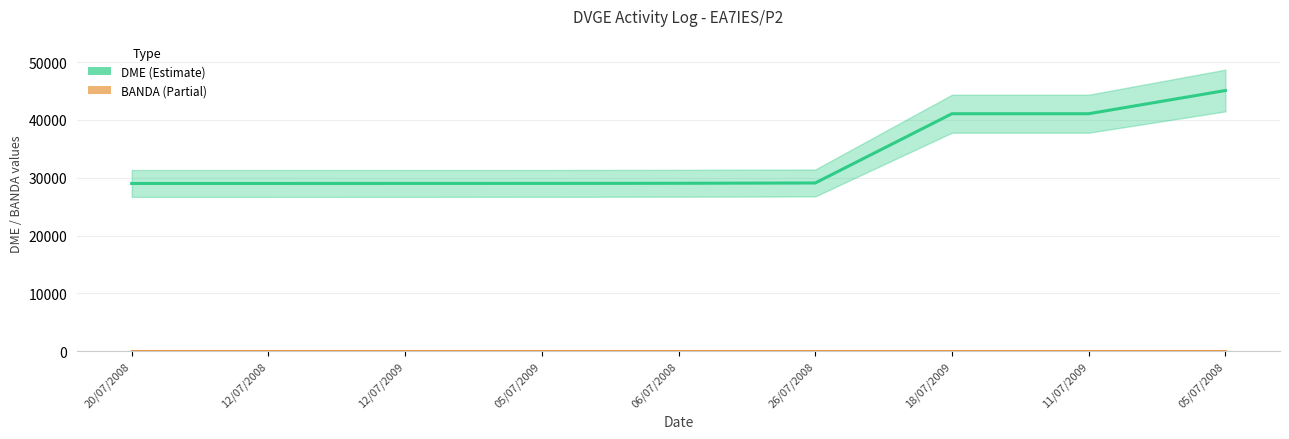

At which label is DME (Estimate) closest to 37046?

18/07/2009